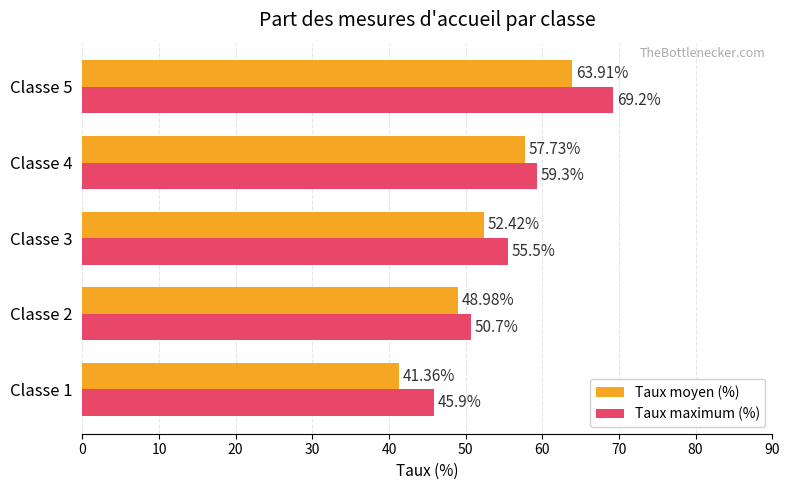

Is the value of Taux moyen (%) at Classe 1 greater than the value of Taux maximum (%) at Classe 1?

No